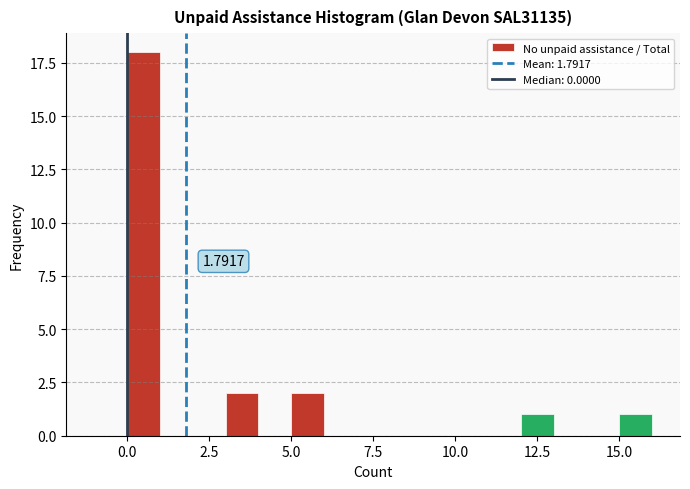

Read against the x-axis, roughly where is the centre of the tallest bar?

0.5